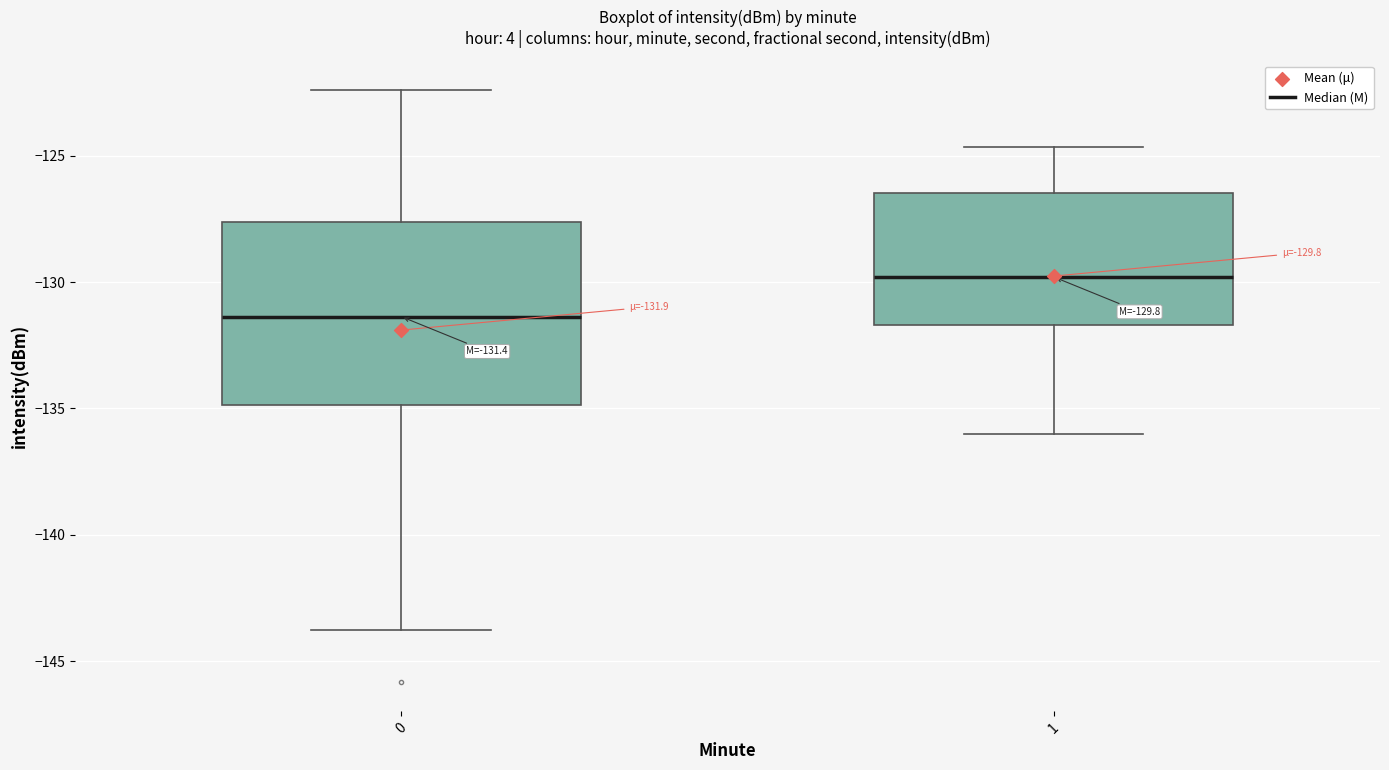

Which box's median line is the lowest?

0